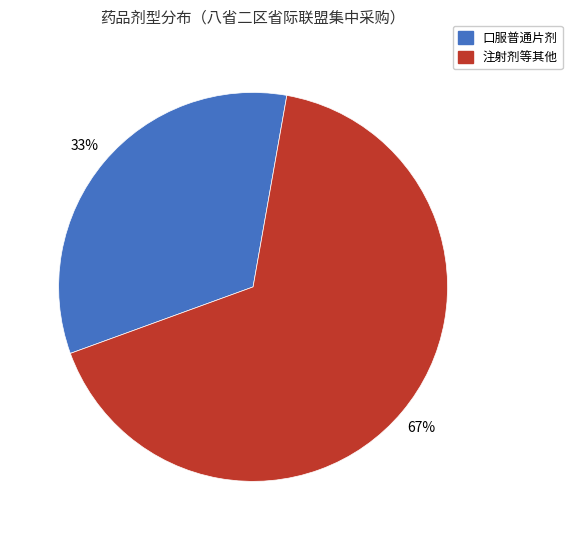

Is there a majority slice in this chart?

Yes